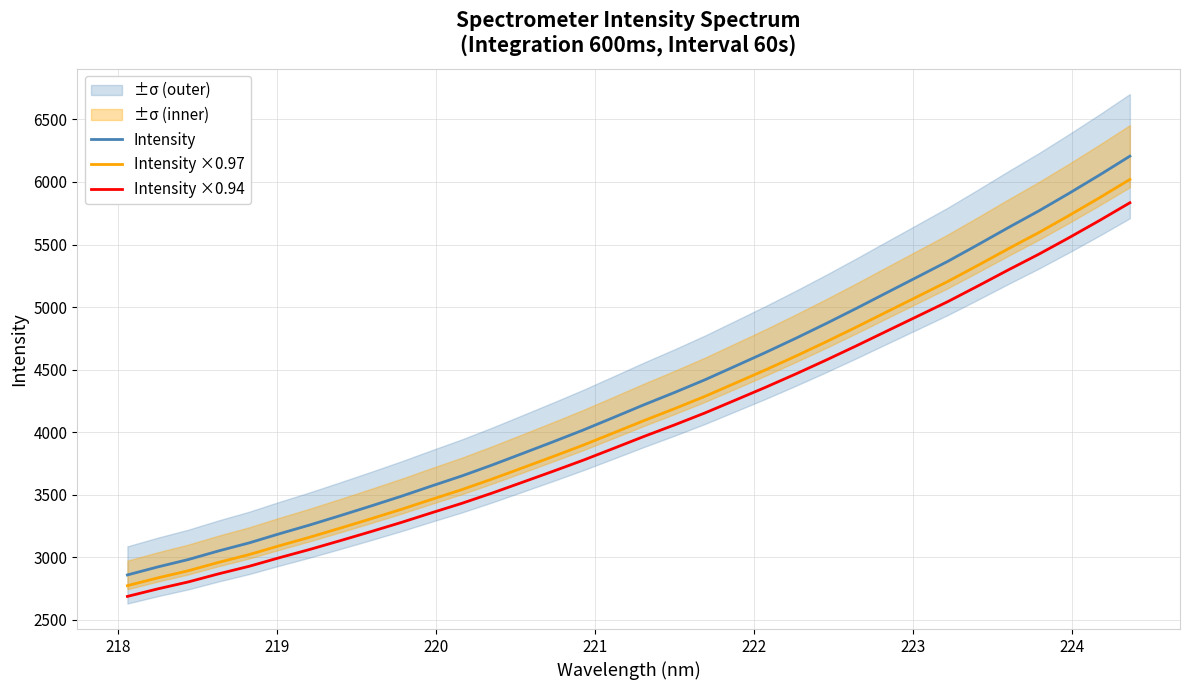

Is this an area chart (filled region under the line)?

No